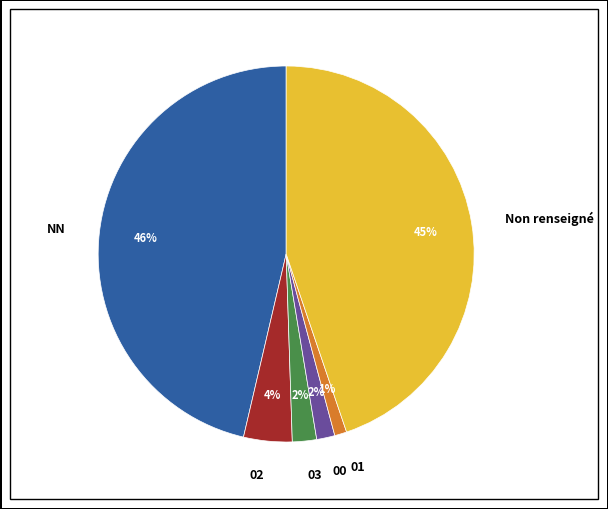

Does 00 represent more than half of the total?

No